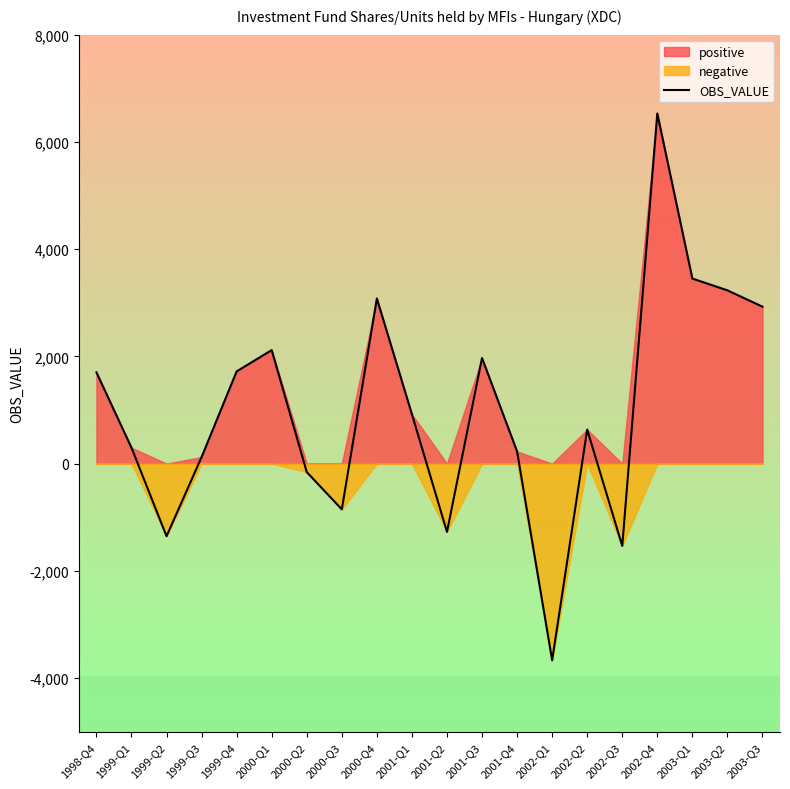

The chart shows a value of 2921 at 2001-Q3. True or false?

False